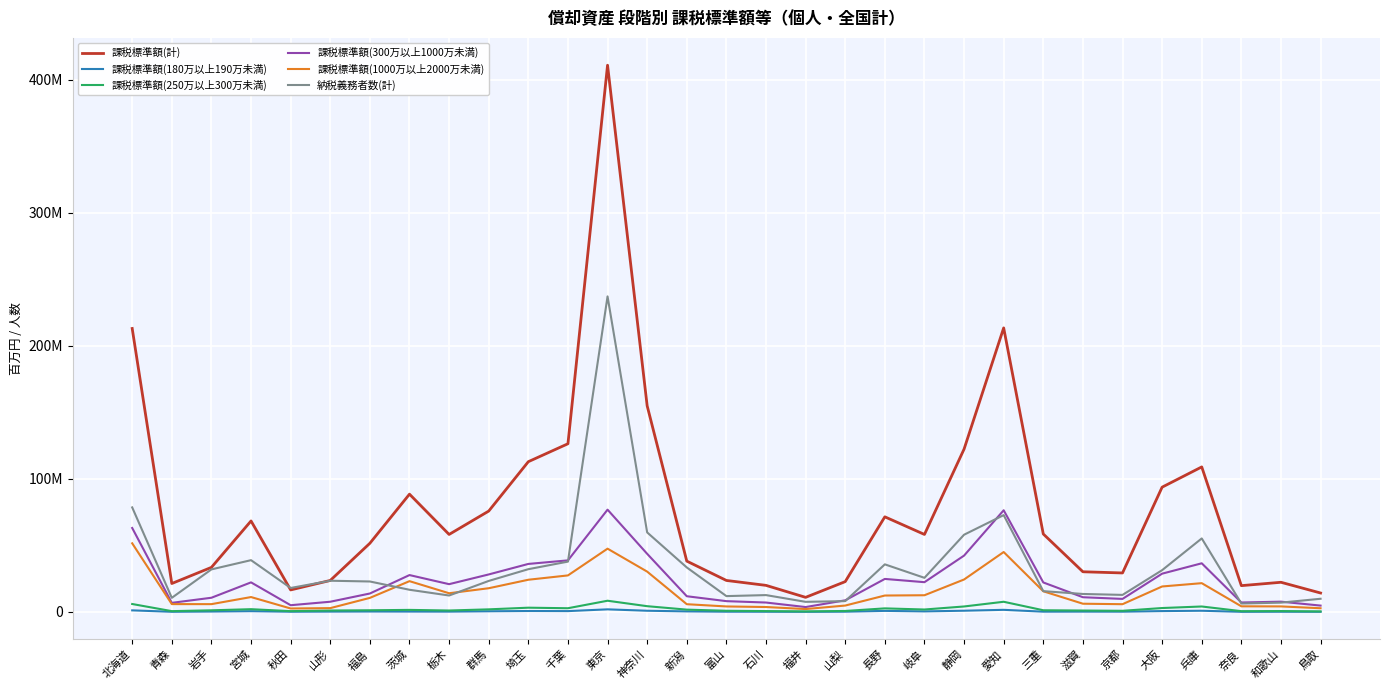

Does the chart display data point markers on the line(s)?

No